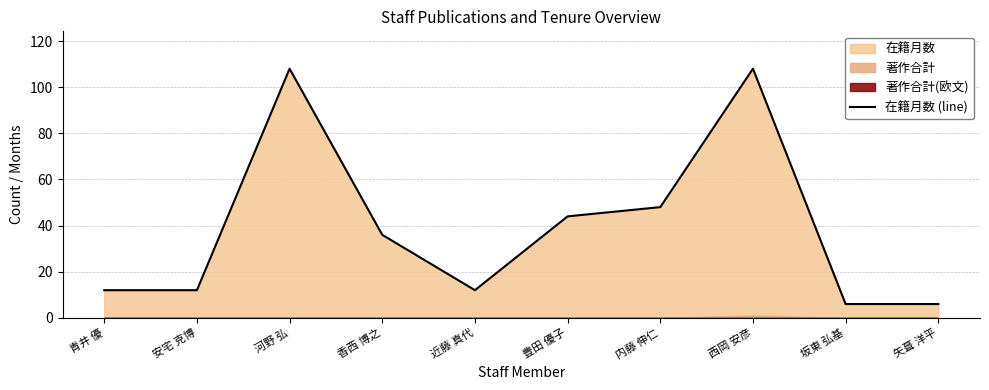

Rank the categories by value from lowest to highest.

坂東 弘基, 矢葺 洋平, 青井 優, 安宅 克博, 近藤 真代, 香西 博之, 豊田 優子, 内藤 伸仁, 河野 弘, 西岡 安彦